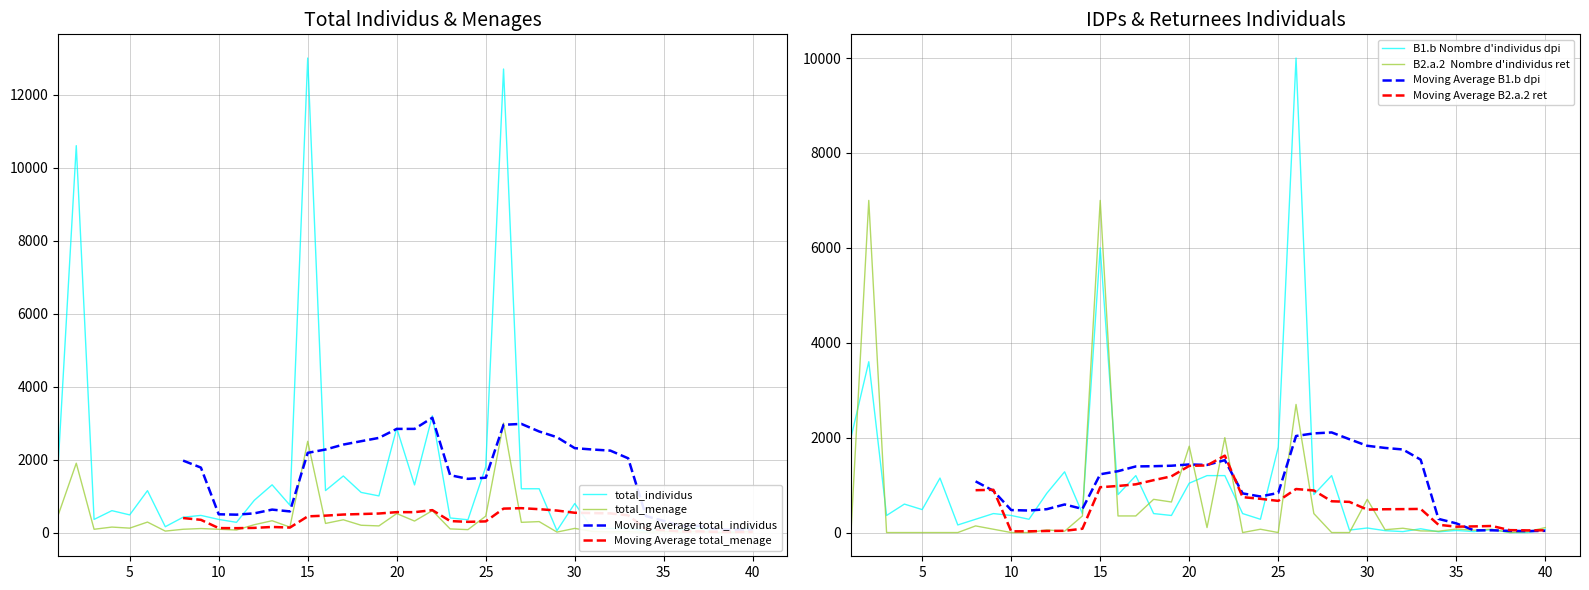

Reading left to right, list all the values displayed in this chart.

total_individus: 2000	10600	360	600	484	1148	160	420	470	360	280	884	1308	750	13000	1150	1550	1100	1004	2860	1305	3200	400	350	1800	12700	1200	1200	52	796	100	111	115	44	119	69	134	0	18	169
total_menage: 500	1900	90	150	121	287	40	90	110	90	70	215	324	150	2500	250	350	200	182	520	315	600	100	80	450	3000	280	300	13	114	30	18	25	8	26	12	28	3	5	31
B1.b Nombre d'individus dpi: 2000	3600	360	600	484	1148	160	280	400	360	280	828	1280	400	6000	800	1200	400	360	1040	1200	1200	400	280	1800	10000	800	1200	52	96	40	20	80	16	44	20	64	0	0	64
B2.a.2  Nombre d'individus ret: 0	7000	0	0	0	0	0	140	70	0	0	56	28	350	7000	350	350	700	644	1820	105	2000	0	70	0	2700	400	0	0	700	60	91	35	28	75	49	70	0	18	105